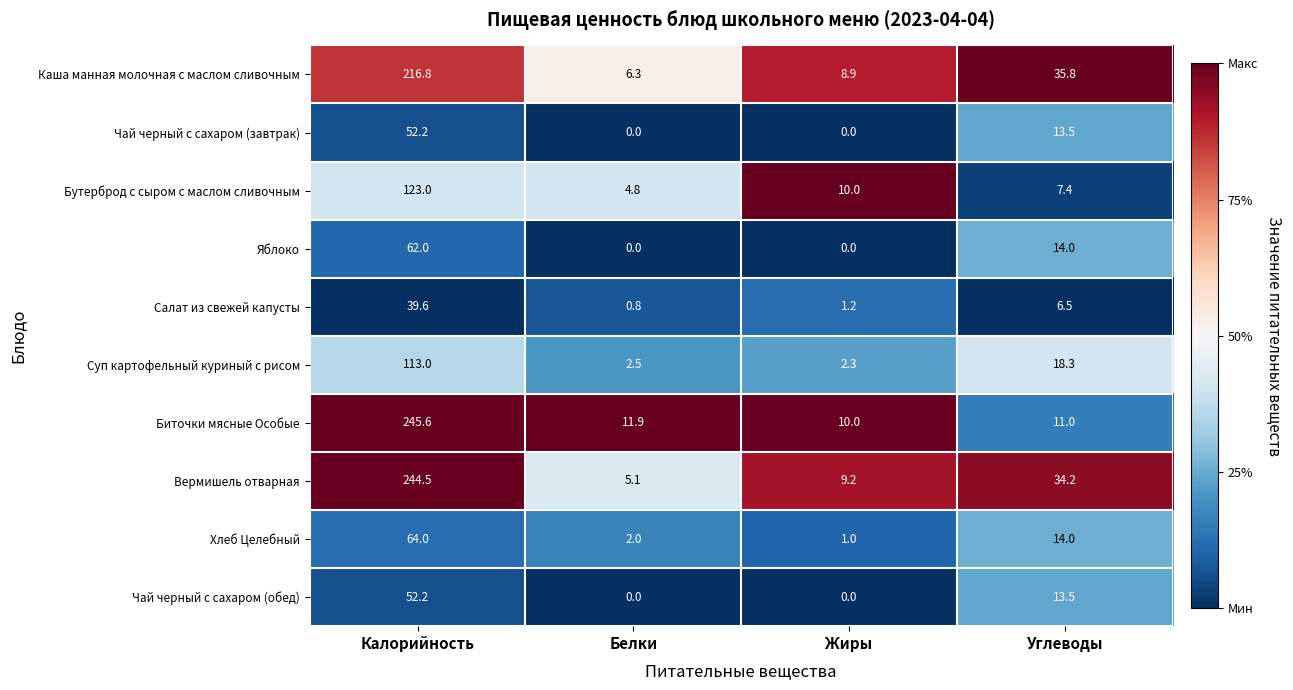

Rank the categories by Бутерброд с сыром с маслом сливочным value from highest to lowest.

Калорийность, Жиры, Углеводы, Белки